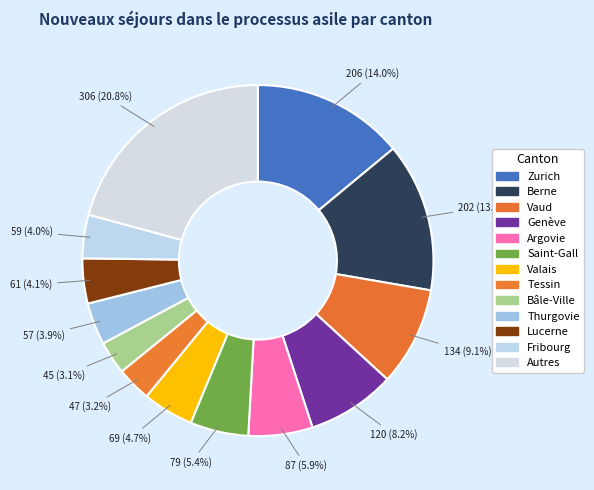

How many segments does this pie chart have?

13